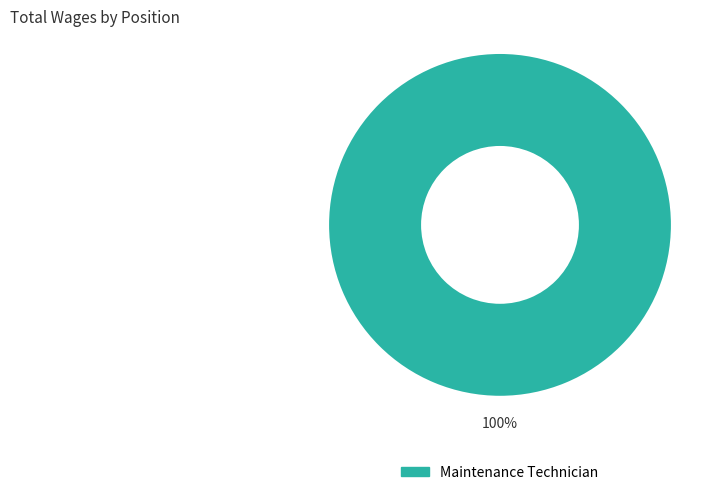

How many segments does this pie chart have?

1